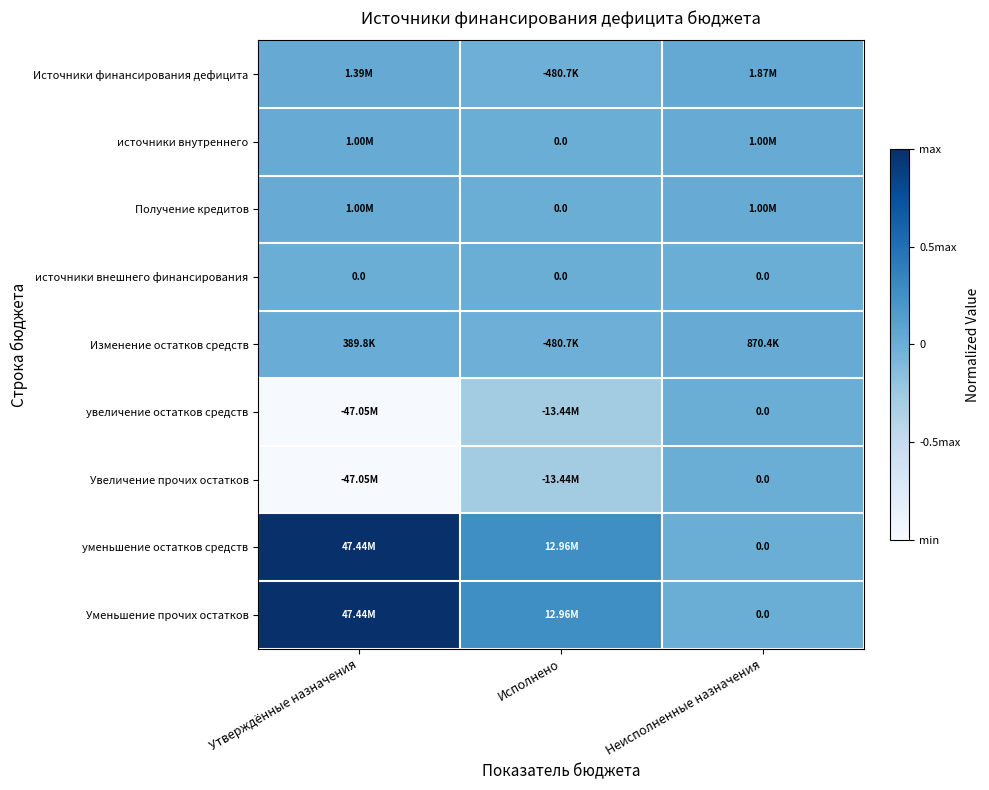

Which label corresponds to the smallest value in the chart?

Утверждённые назначения